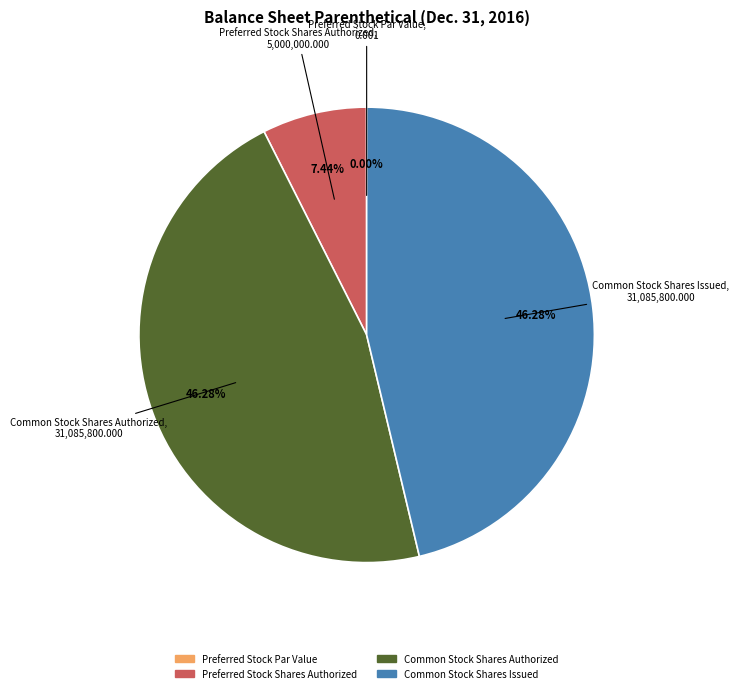

Count the number of slices in the pie.

4